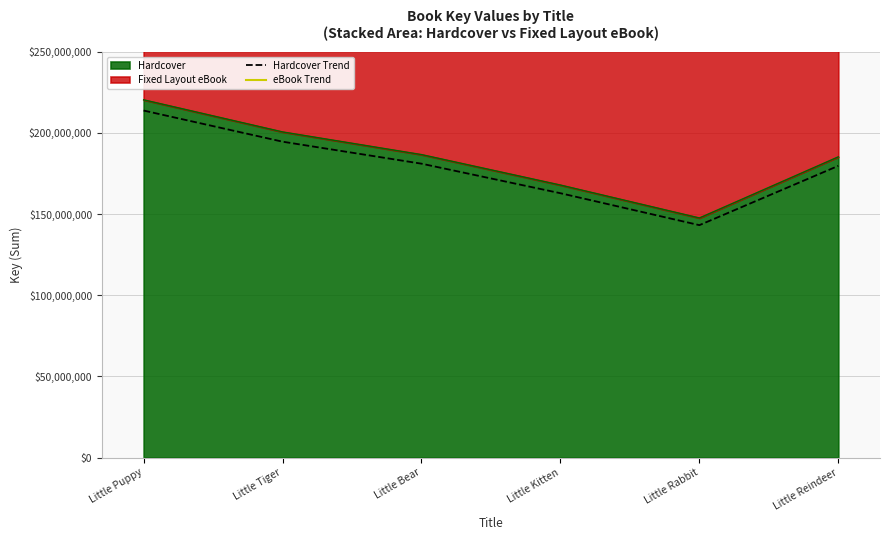

How many lines are shown in the chart?

2